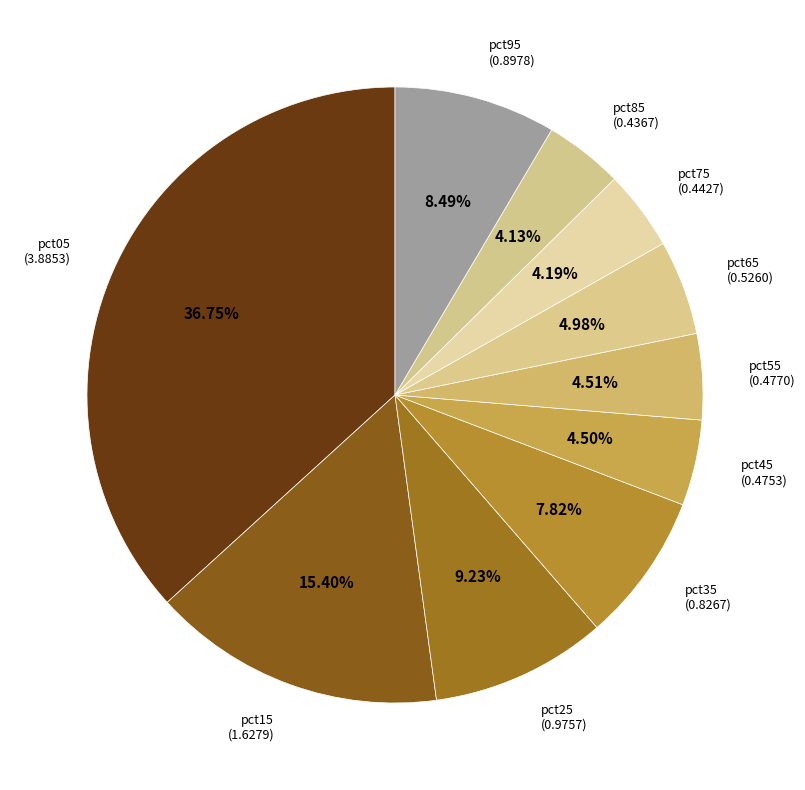

Combined, do pct75 and pct45 account for over 50%?

No